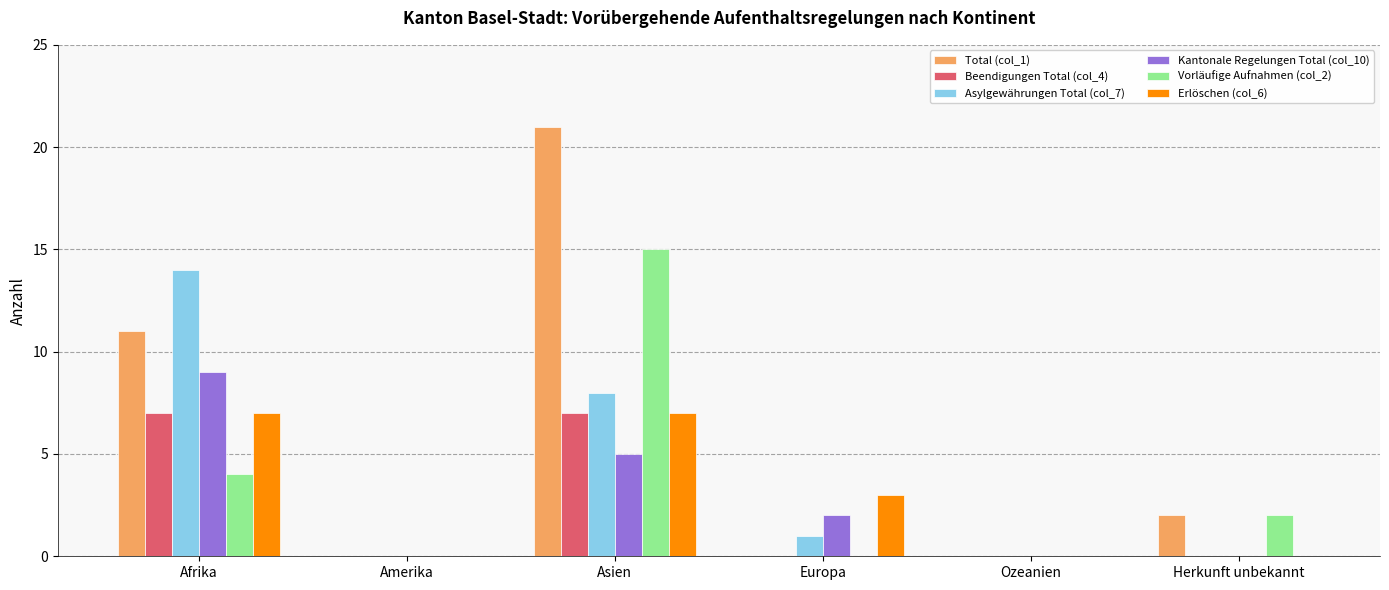

What is the average value of the Erlöschen (col_6) series?

3